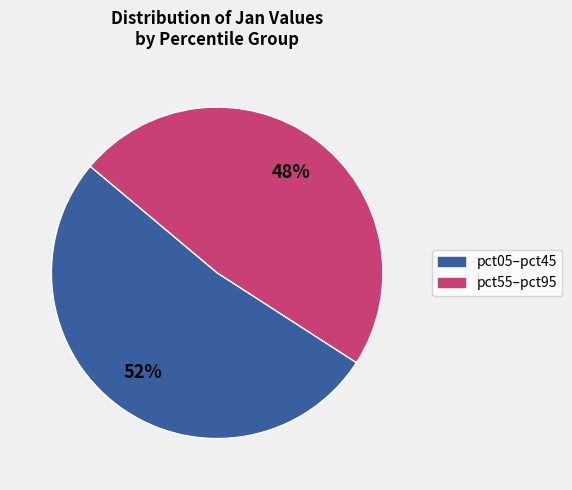

To the nearest percent, what is the difference between the largest and smallest slice percentages?

4%